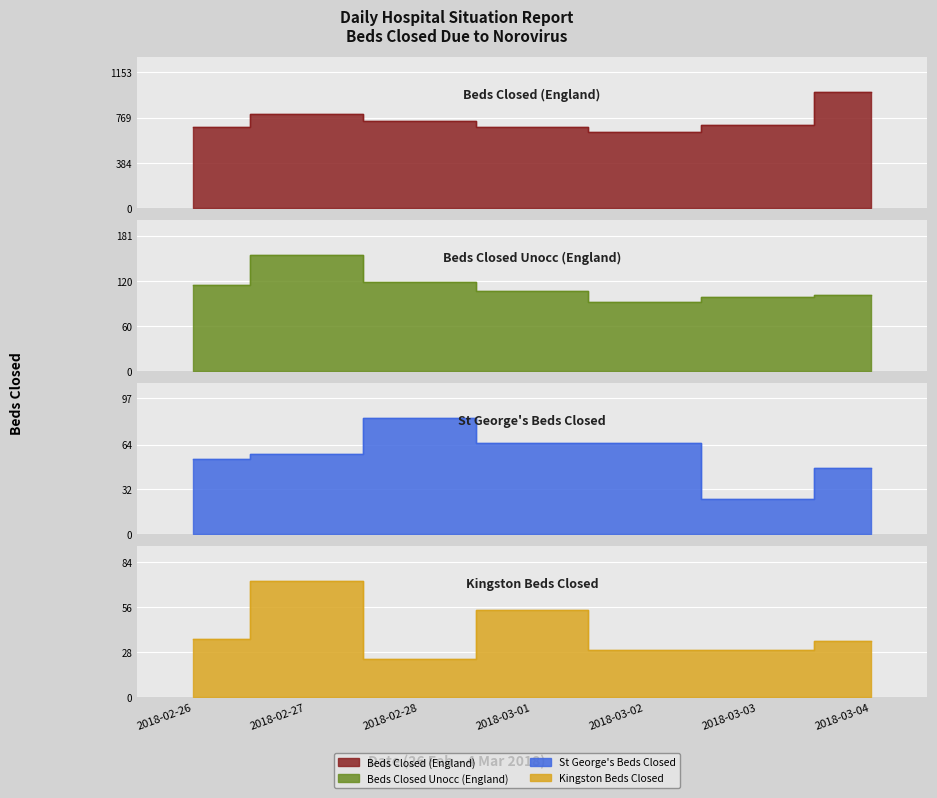

What is the sum of the Beds Closed Unocc (England) values at 2018-03-02 and 2018-03-01?

199